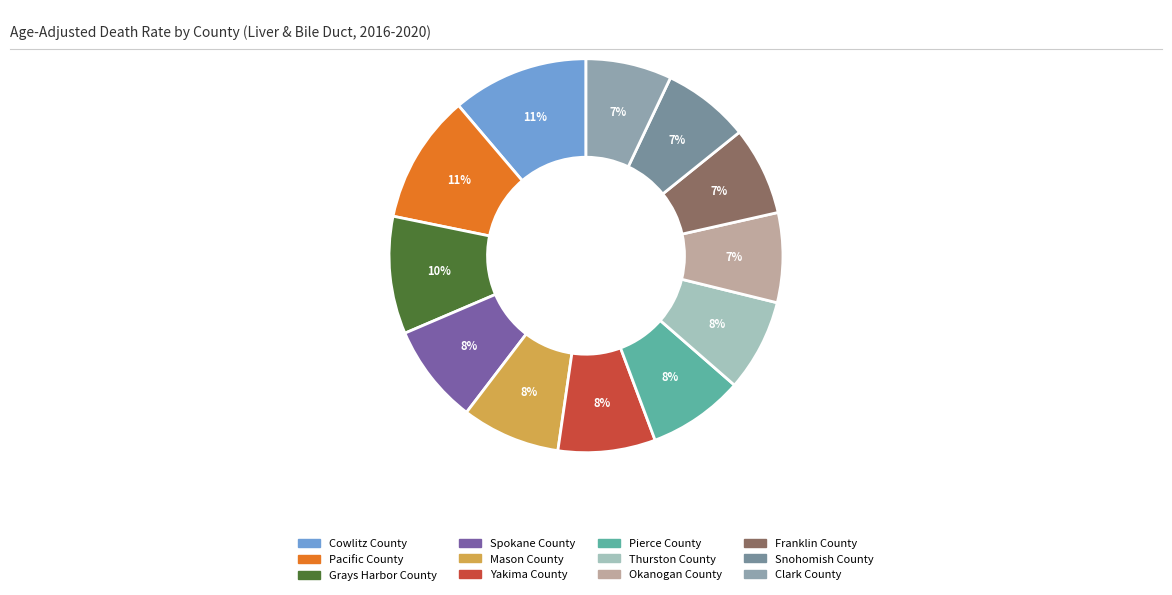

To the nearest percent, what is the difference between the largest and smallest slice percentages?

4%